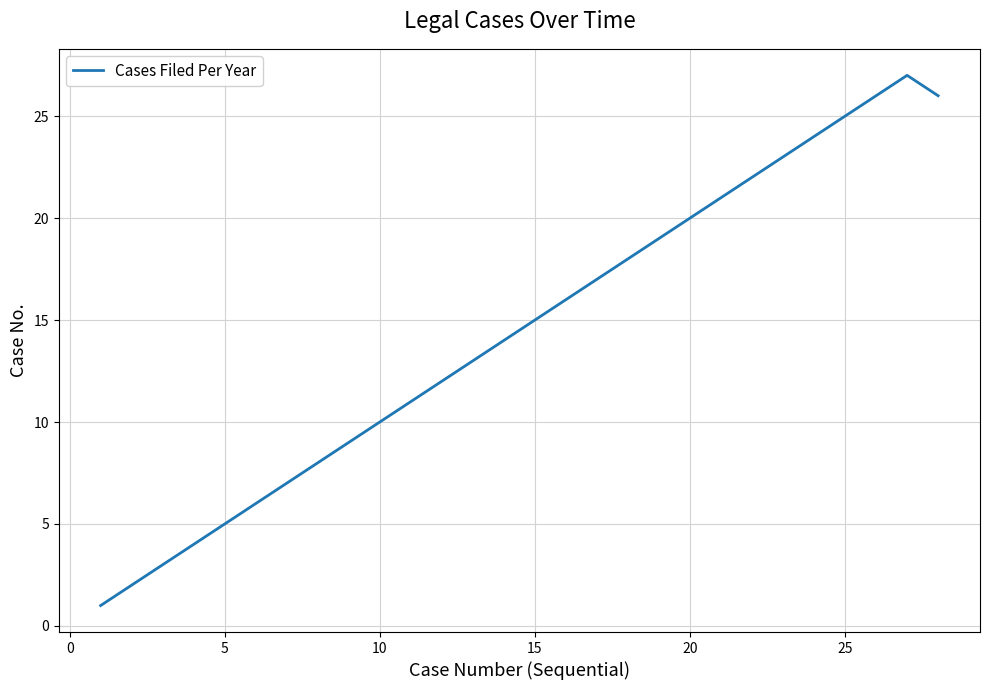

What is the difference between the maximum and minimum values?

26